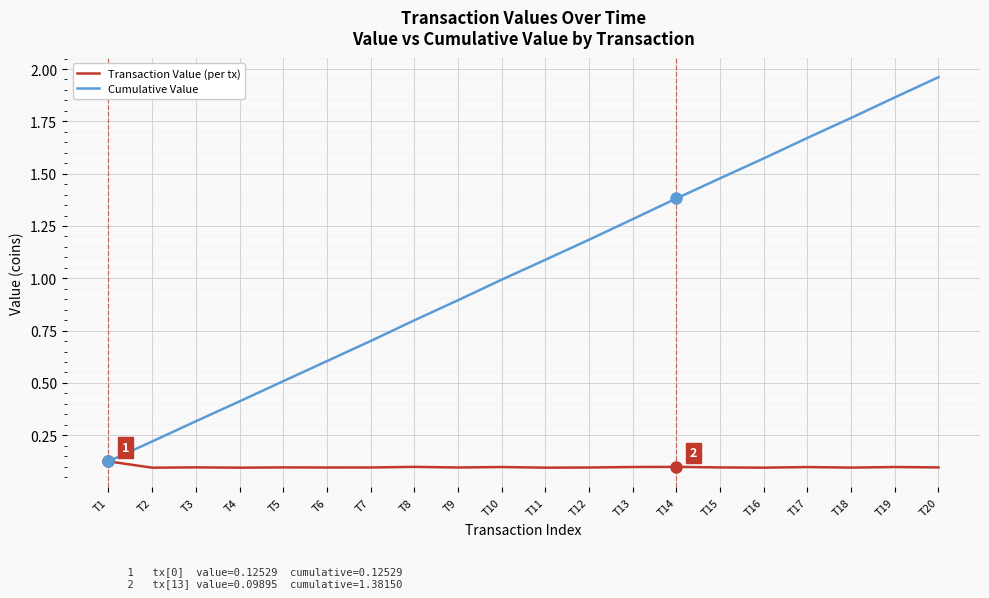

Which label corresponds to the largest value in the chart?

T20